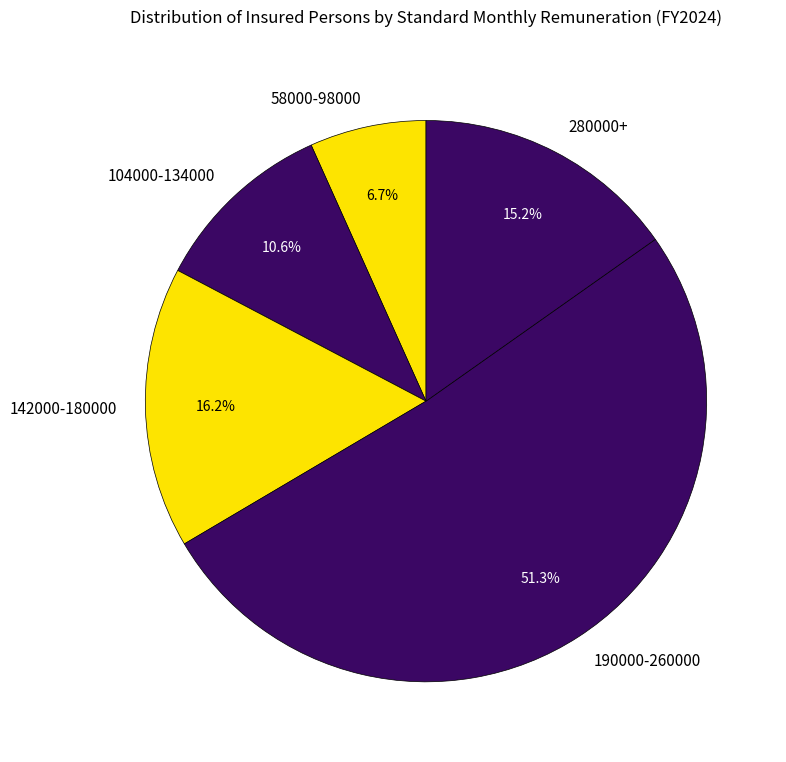

Rank the categories by value from lowest to highest.

58000-98000, 104000-134000, 280000+, 142000-180000, 190000-260000